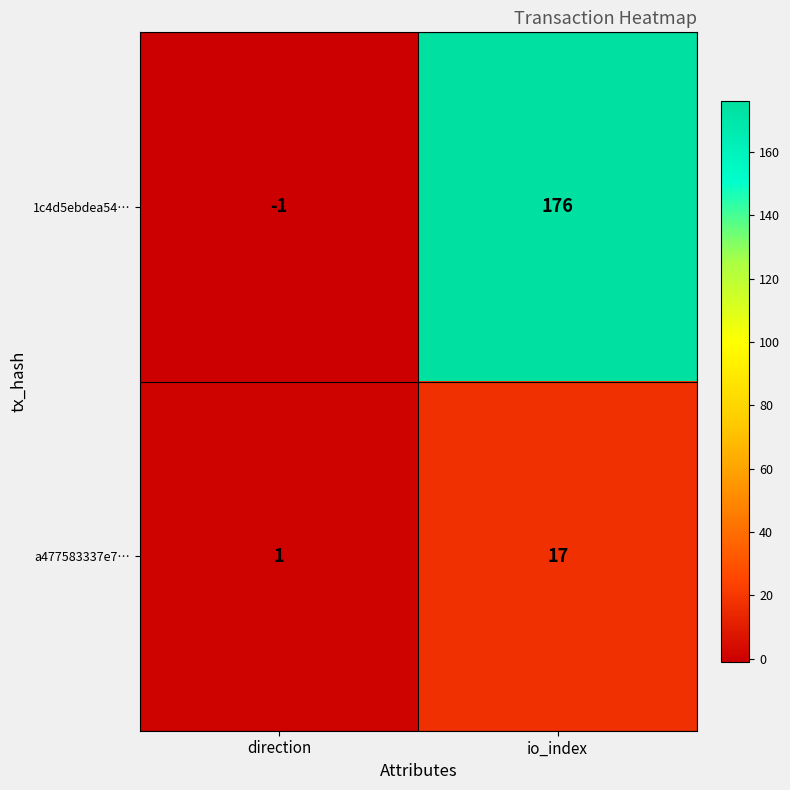

Between direction and io_index, which series saw the biggest shift?

1c4d5ebdea54…